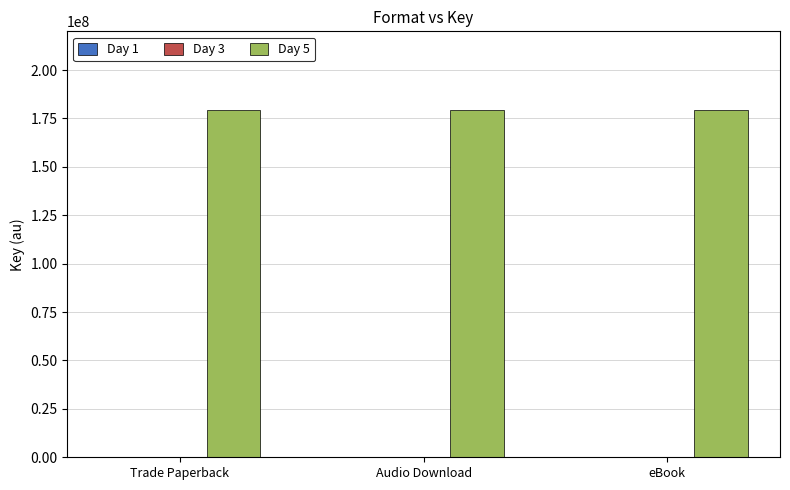

Which series has the largest total across all categories?

Day 5